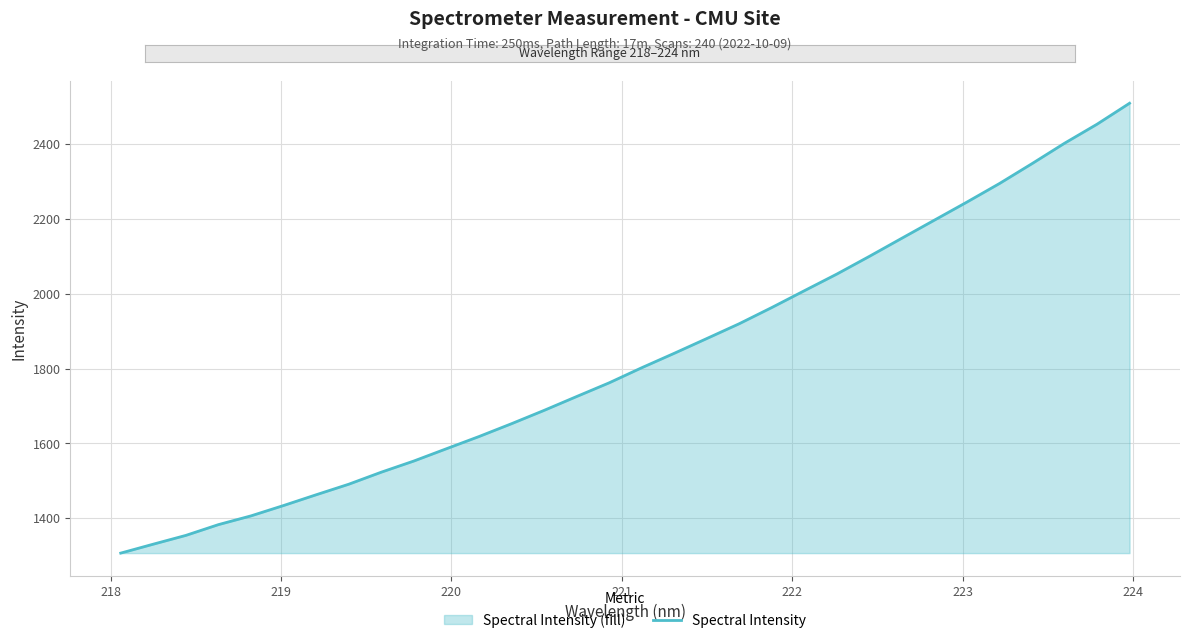

What is the difference between the maximum and minimum values?

1202.8